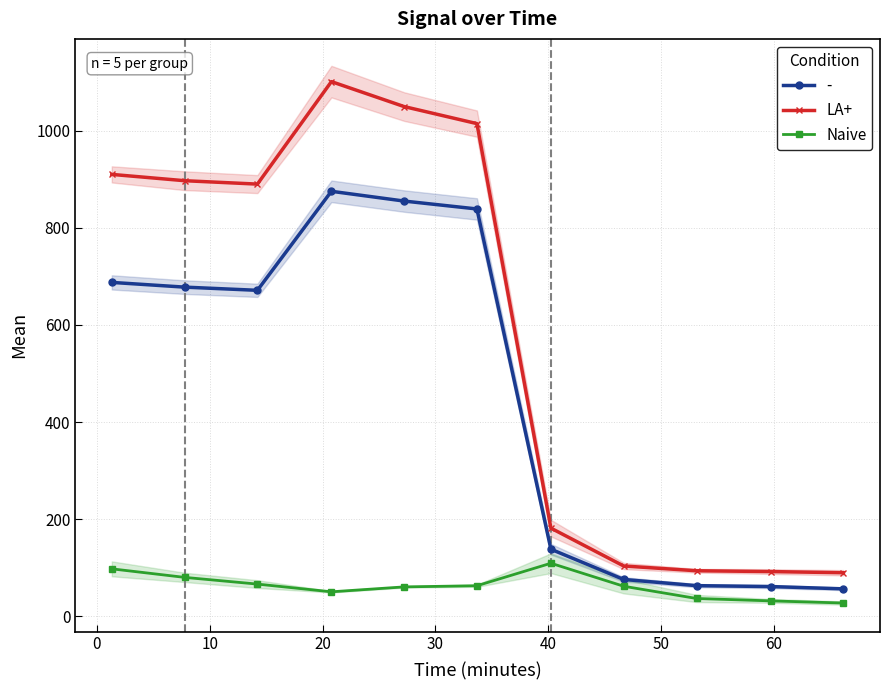

What is the lowest value of the Naive series?

27.2